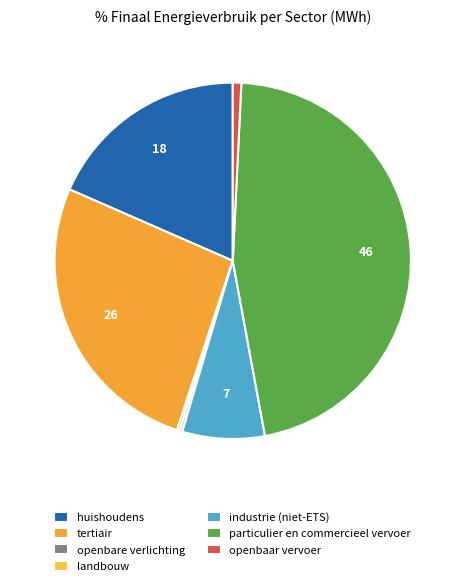

Rank the categories by value from highest to lowest.

particulier en commercieel vervoer, tertiair, huishoudens, industrie (niet-ETS), openbaar vervoer, landbouw, openbare verlichting